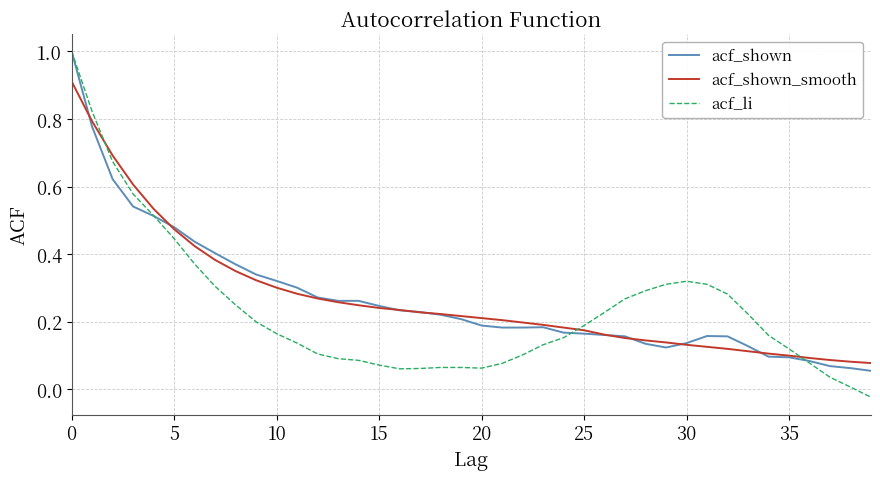

How many series are shown in this chart?

3